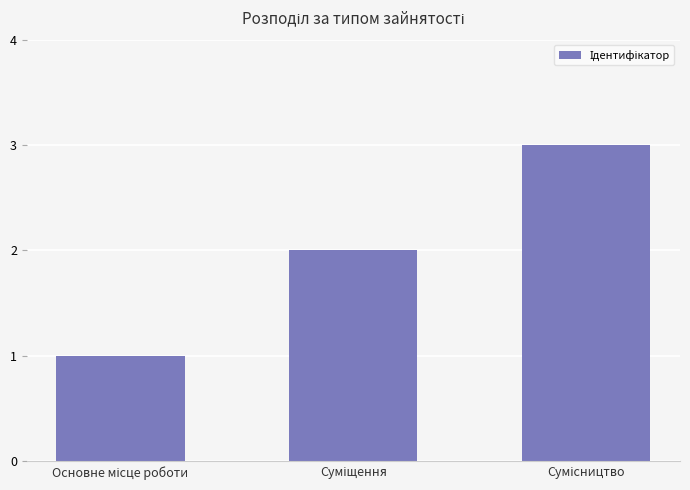

What is the sum of all values?

6